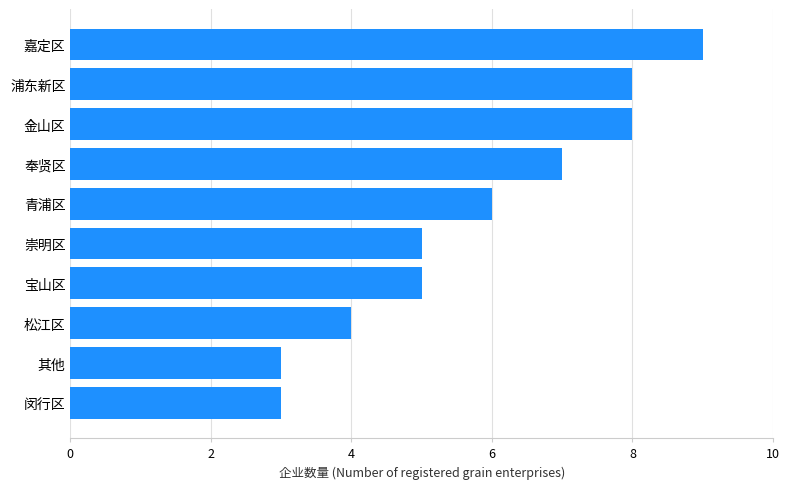

Which has a higher value, 其他 or 金山区?

金山区